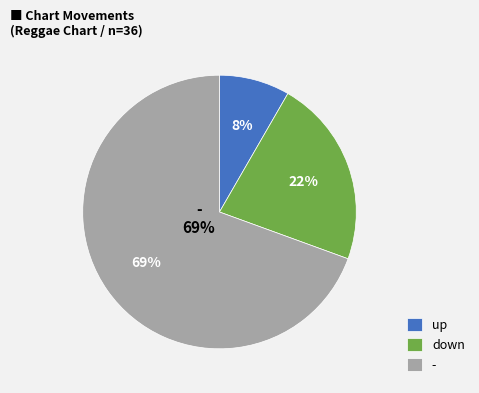

Is it true that down is 12% of the pie?

False